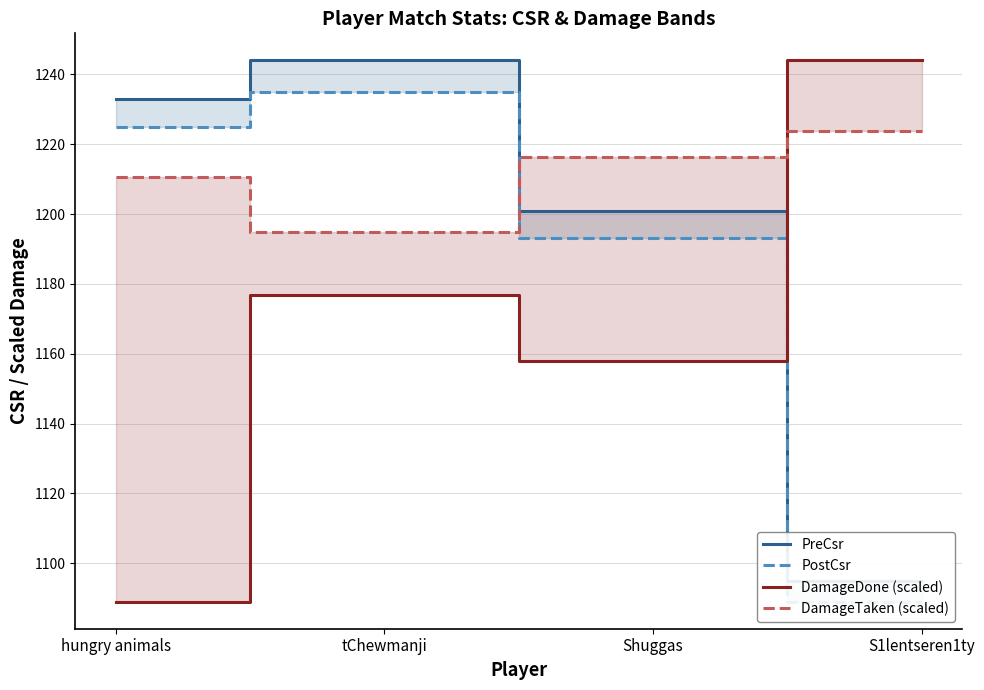

Rank the series by their maximum value, from lowest to highest.

DamageTaken (scaled), PostCsr, PreCsr, DamageDone (scaled)